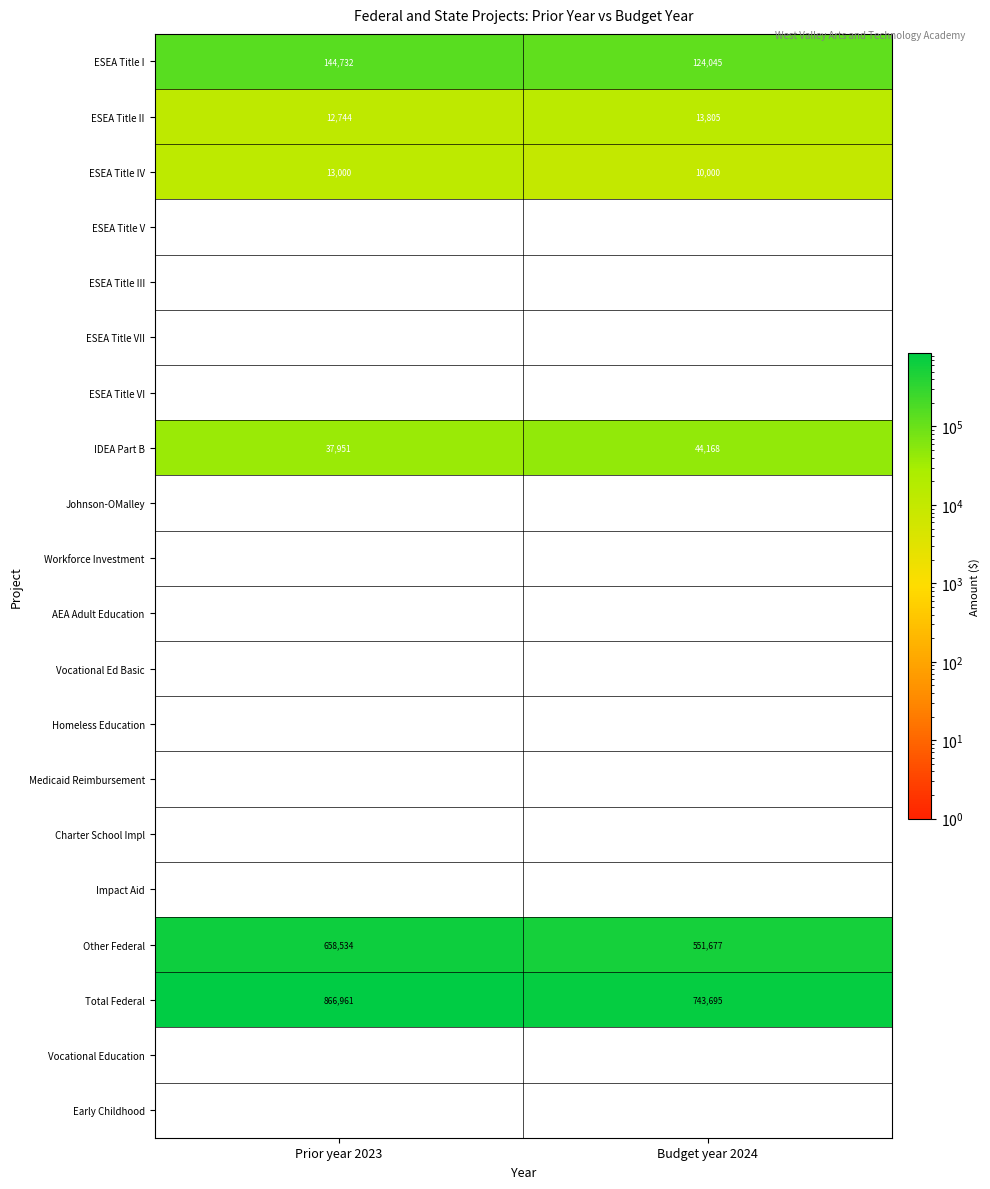

At which category is the sum across all series the highest?

Prior year 2023